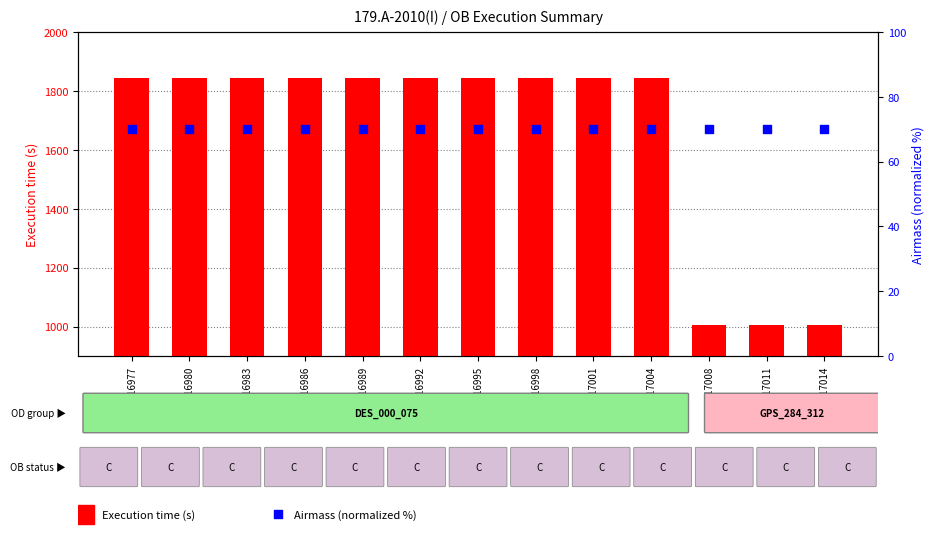

At how many categories does at least one series exceed 1092?

10